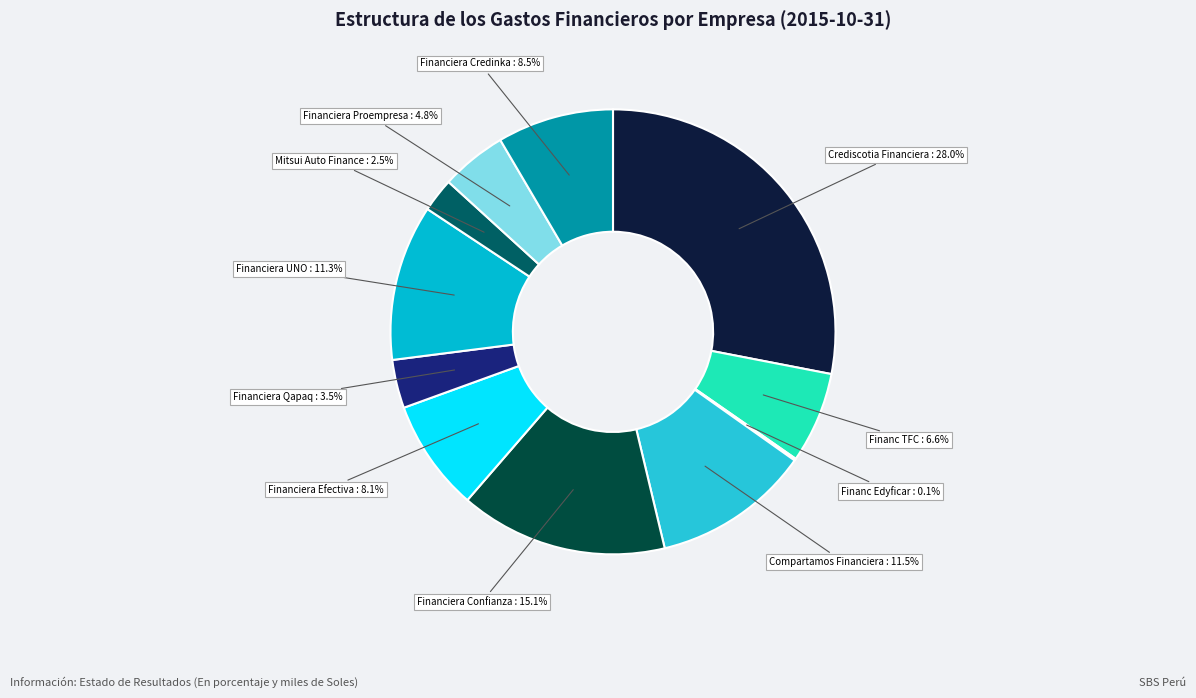

To the nearest percent, what is the average slice percentage?

9%